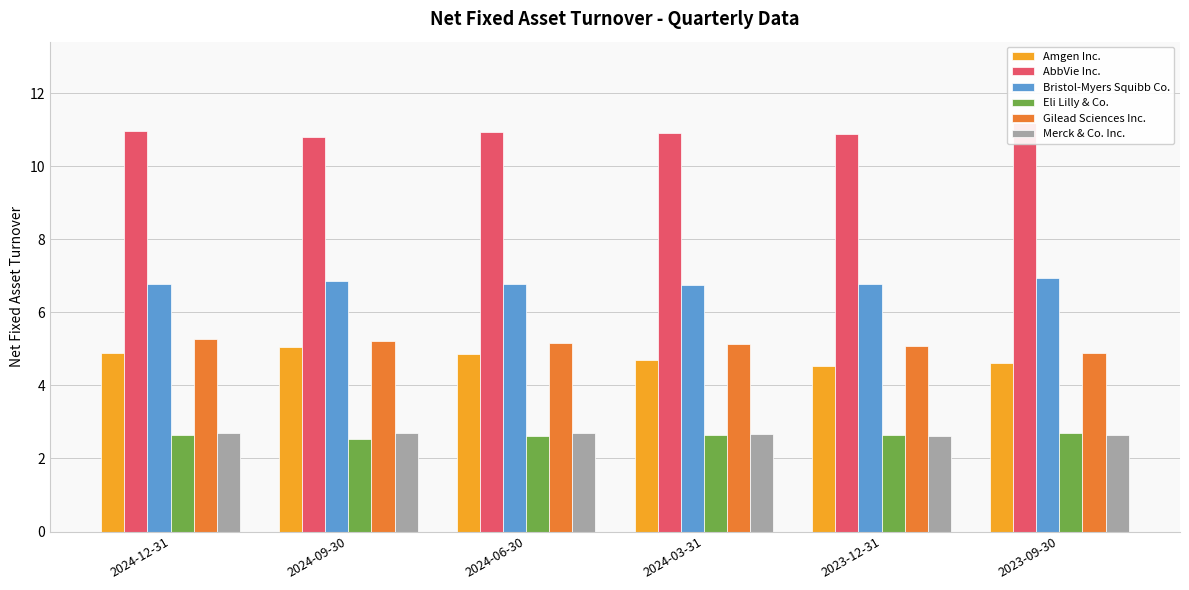

Is it true that Amgen Inc. equals 4.9 at 2024-12-31?

True